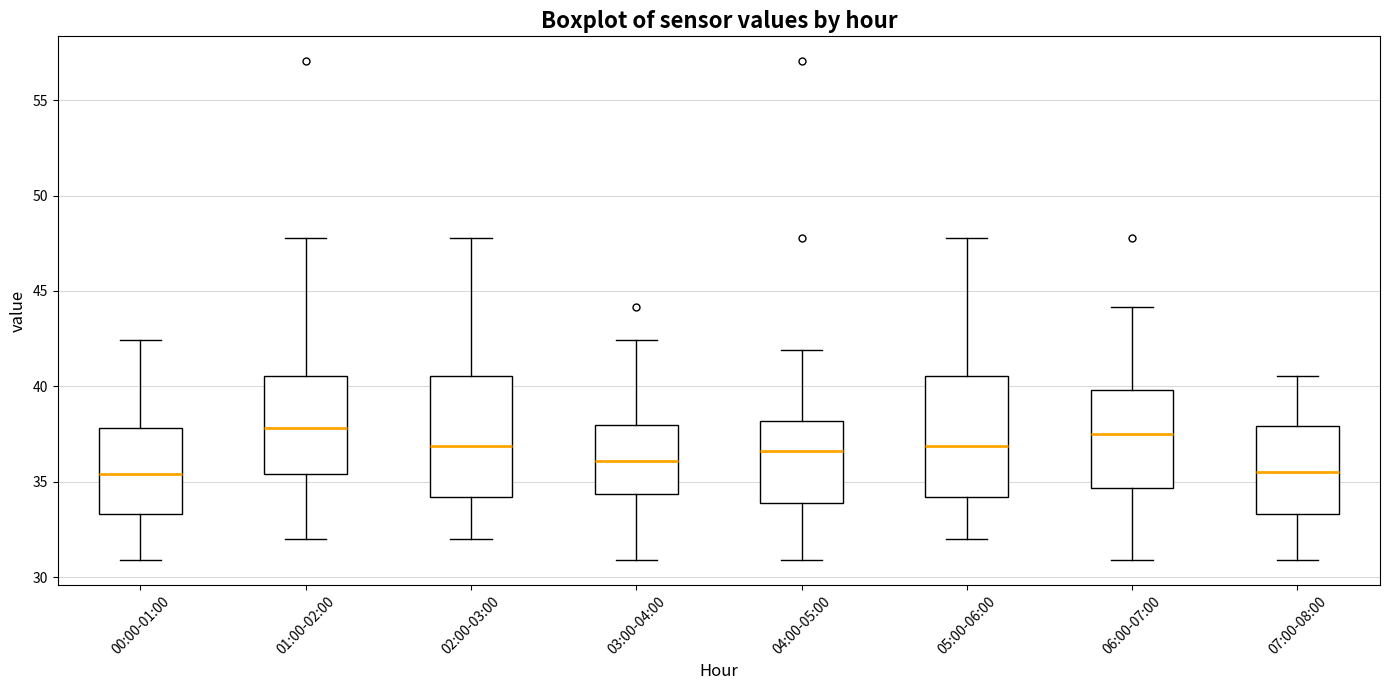

Where does the median line of the box for 02:00-03:00 sit on the y-axis? The values are not printed on the chart, so give them approximately, as read against the axis.

37.0